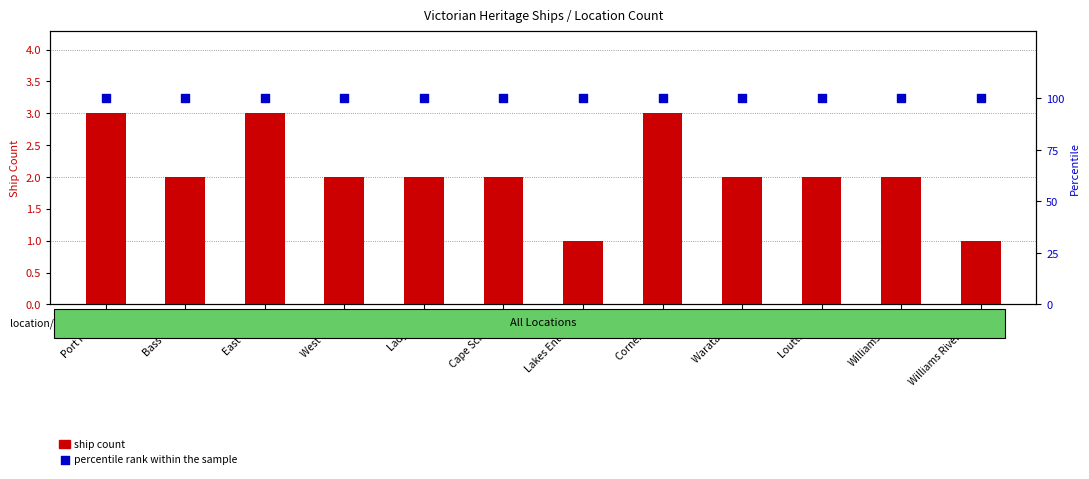

Which series has the largest total across all categories?

percentile rank within the sample